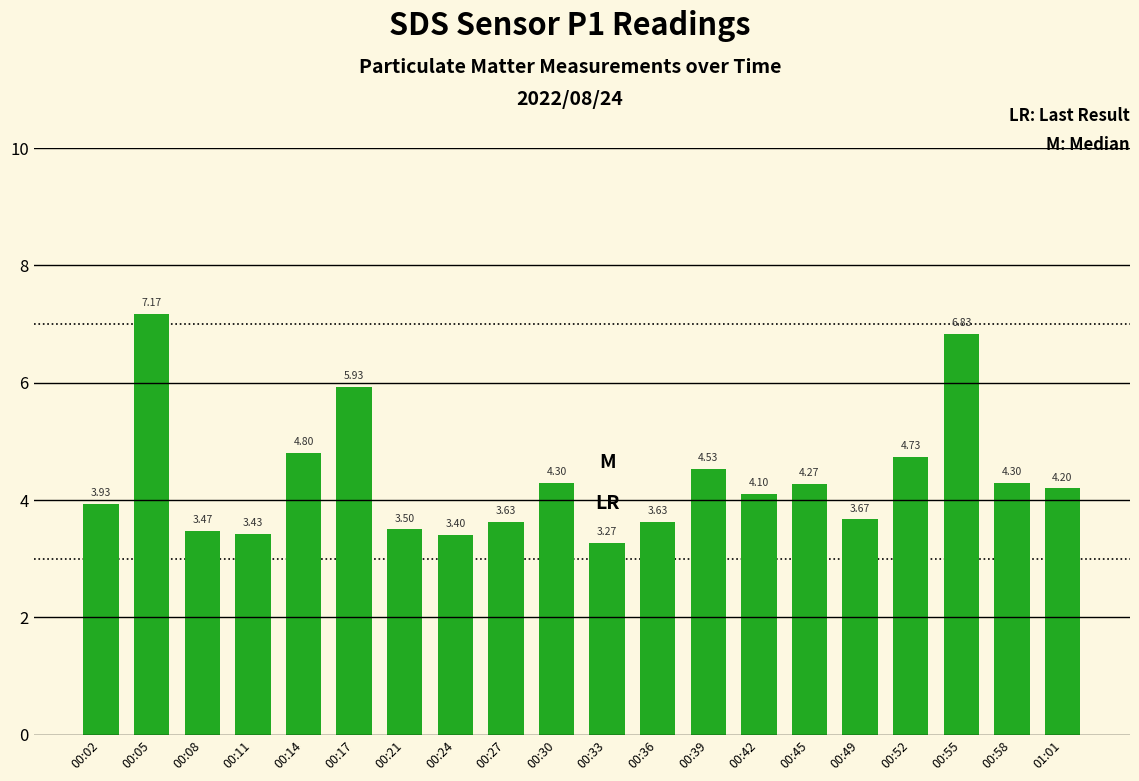

What is the sum of the values at 00:08 and 00:27?

7.1